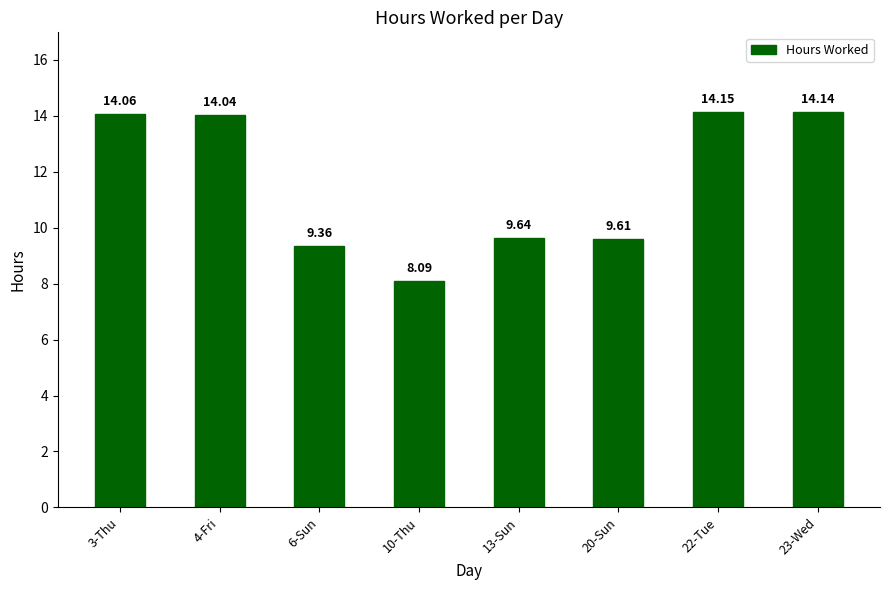

Which category has the highest value across all series?

22-Tue